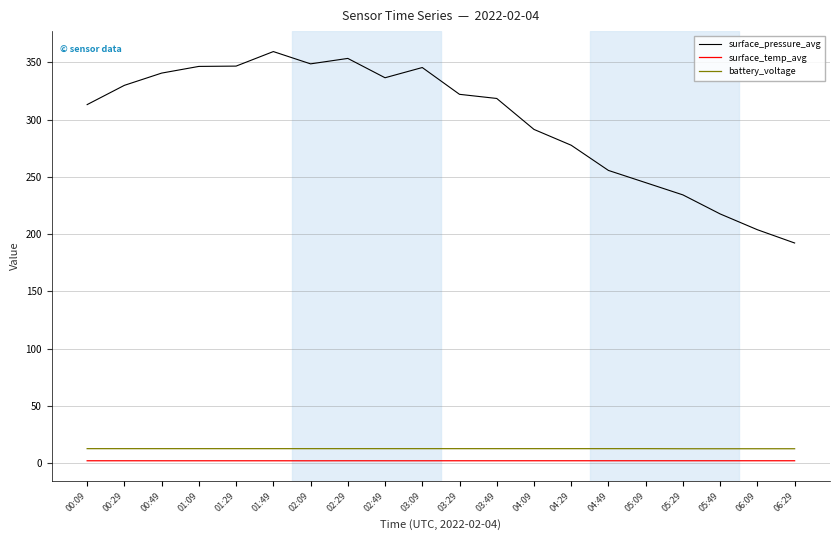

Which series has the widest spread of values?

surface_pressure_avg